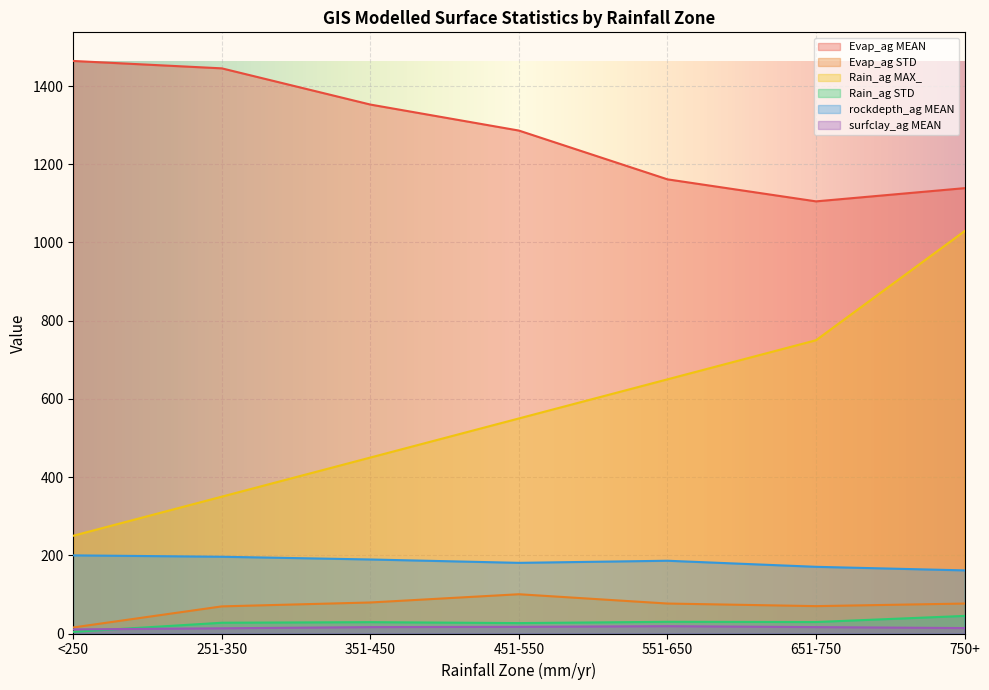

The Rain_ag STD series shows 72.5 at 750+. True or false?

False